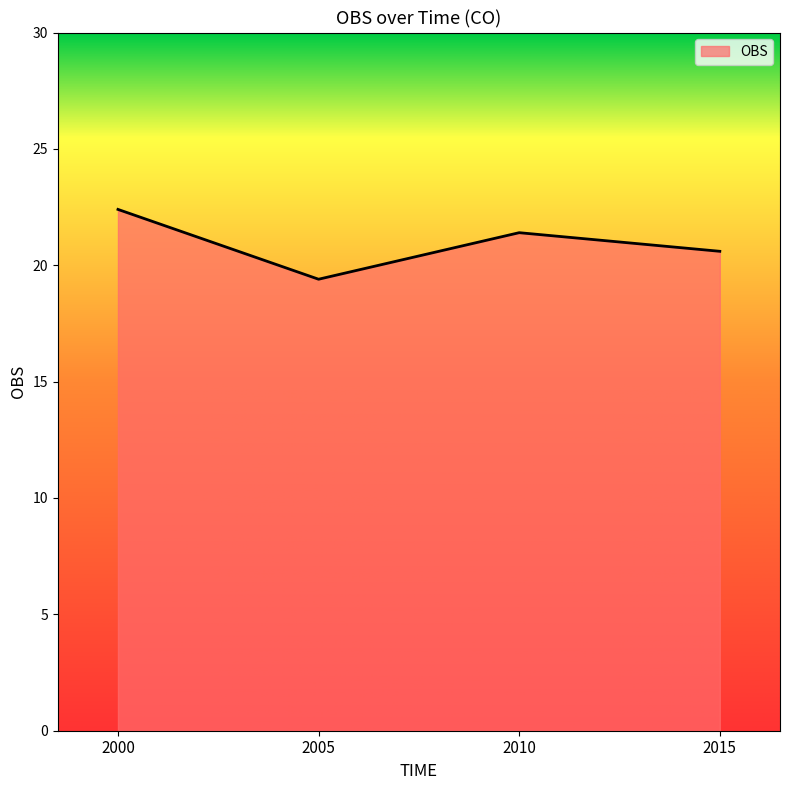

True or false: the data shows 8.9 at 2015.

False